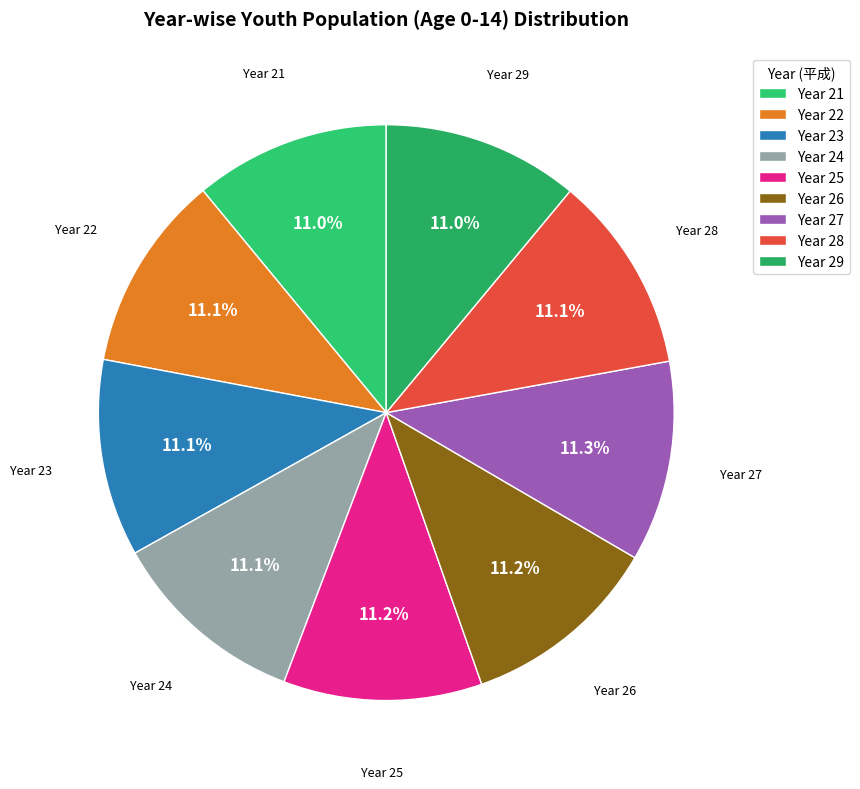

Does any single category account for the majority?

No